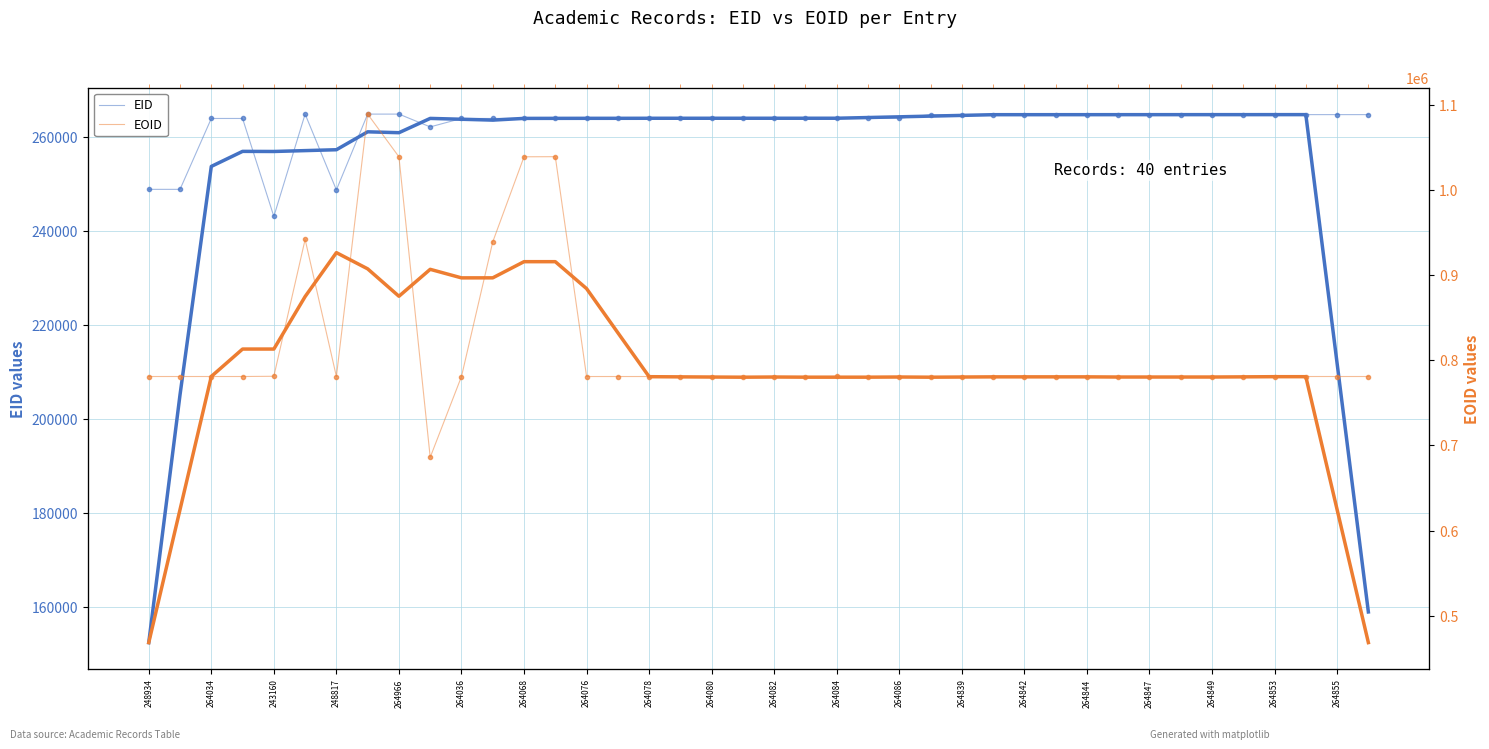

At how many categories does at least one series exceed 477012?

40